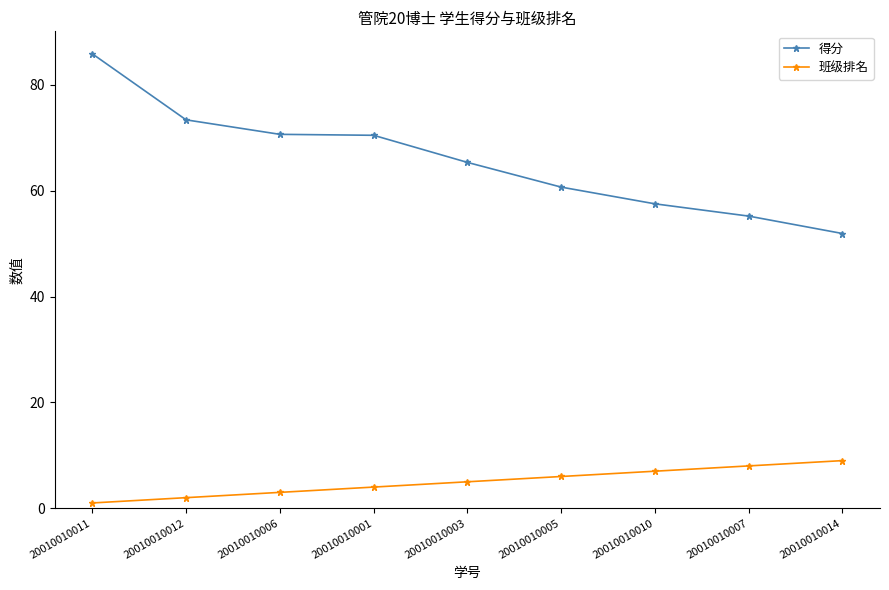

Does the chart display data point markers on the line(s)?

Yes